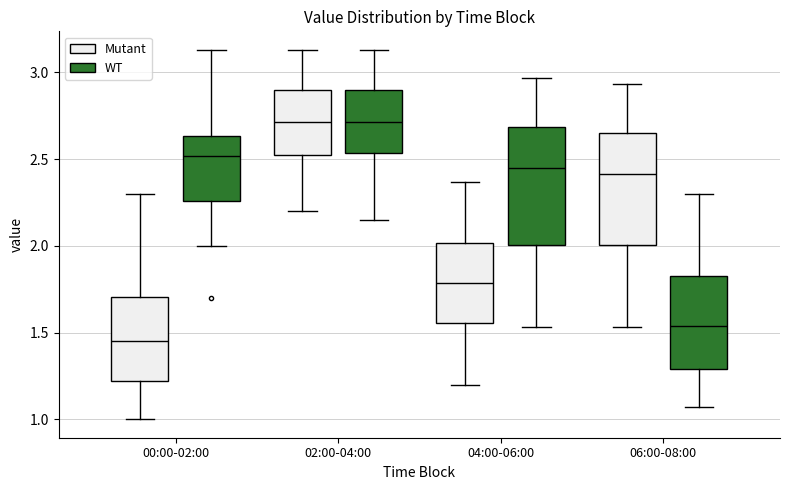

Where does the upper whisker of the box for 00:00-02:00 (Mutant) end on the y-axis? The values are not printed on the chart, so give them approximately, as read against the axis.

2.30